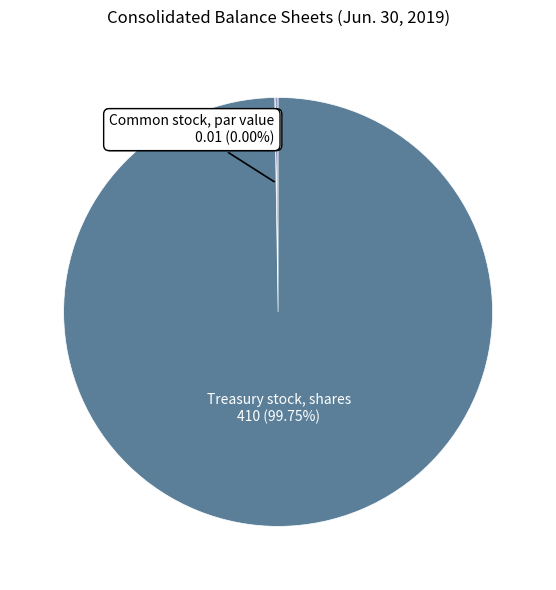

What is the largest slice in the pie chart?

Treasury stock, shares